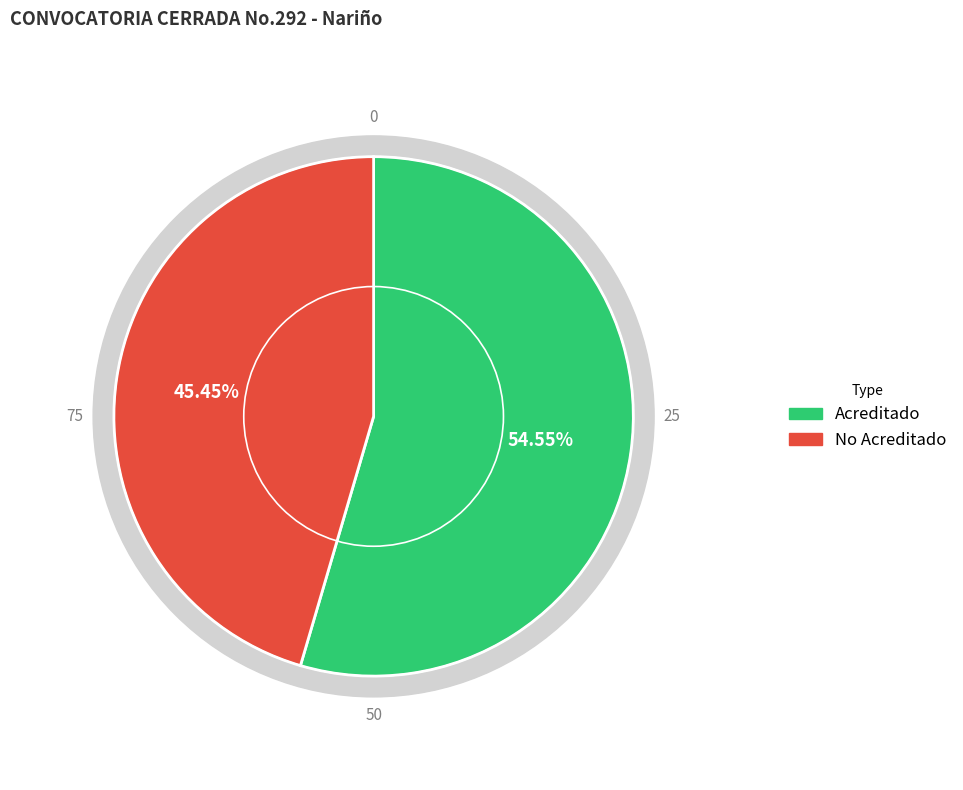

How many segments does this pie chart have?

2